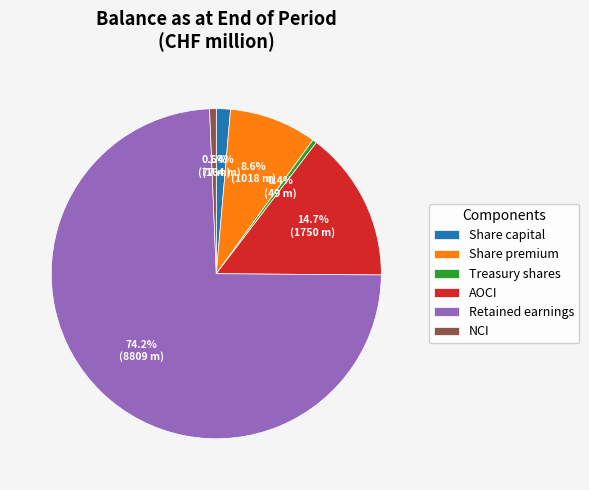

Which has a higher value, Share premium or Retained earnings?

Retained earnings